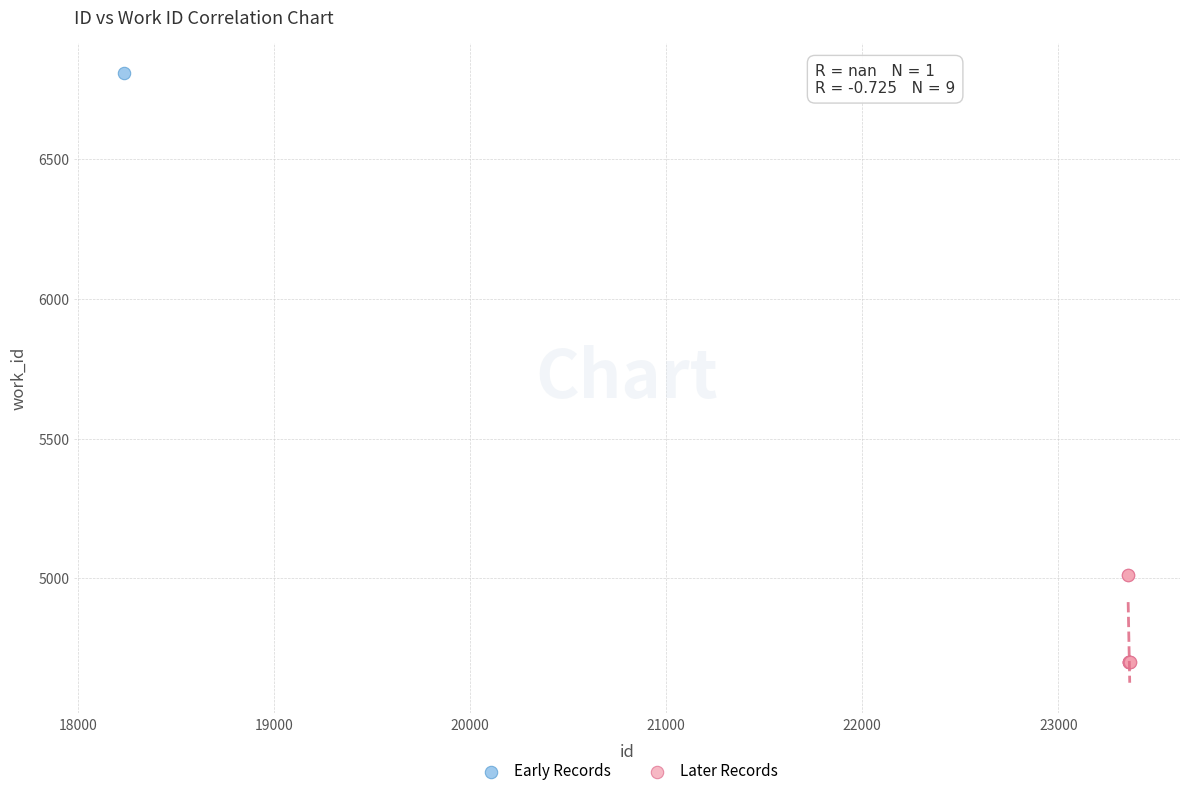

What are all the series names shown in the legend?

Early Records, Later Records